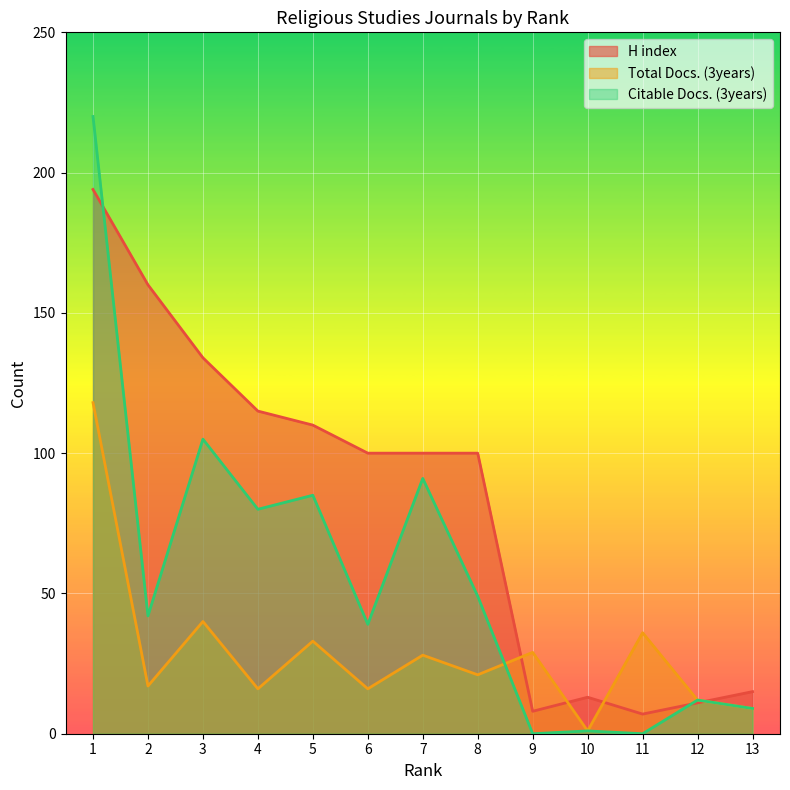

At how many categories does at least one series exceed 173?

1